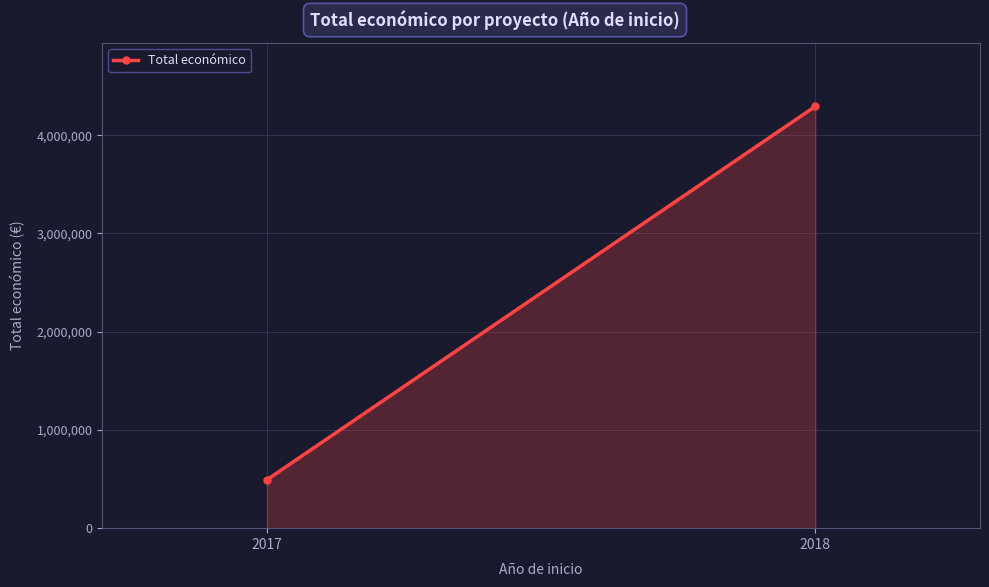

What is the sum of the values at 2017 and 2018?

4786480